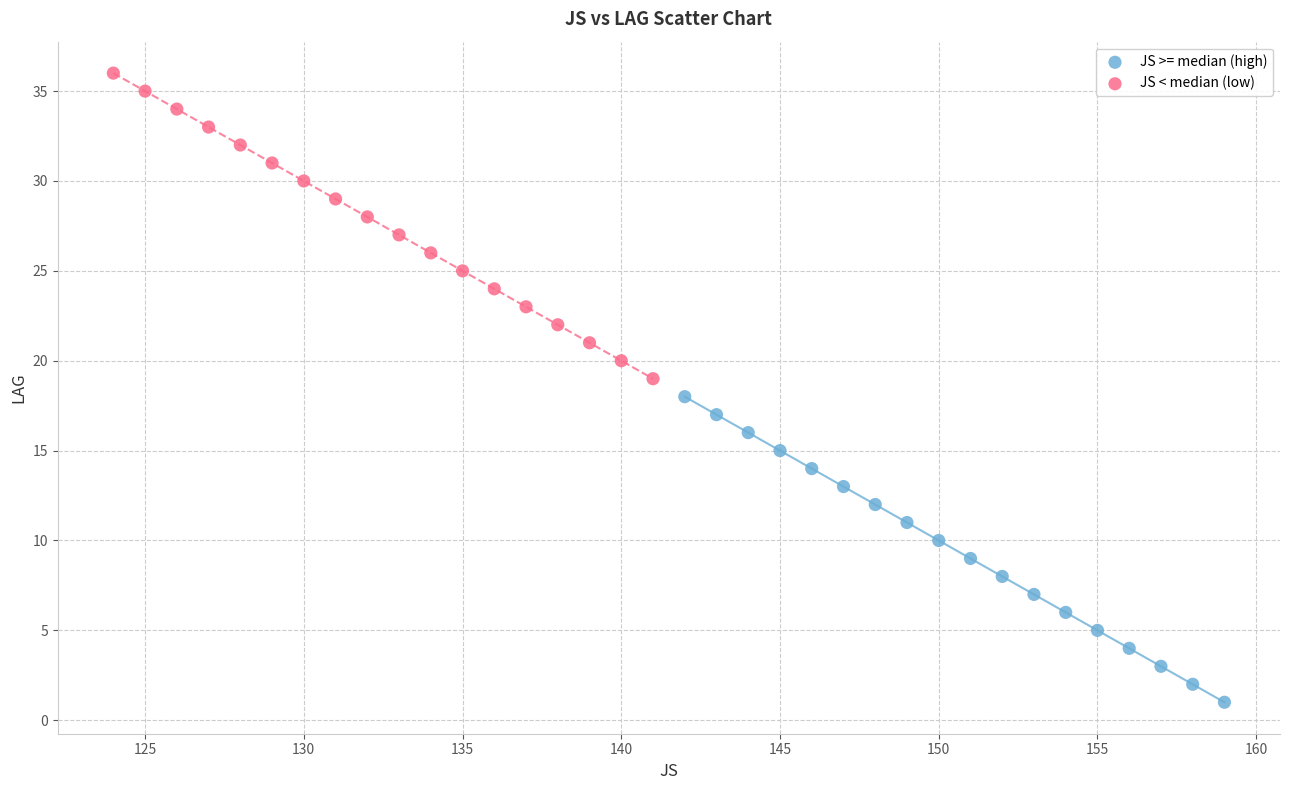

Which series contains the highest Y value?

JS < median (low)